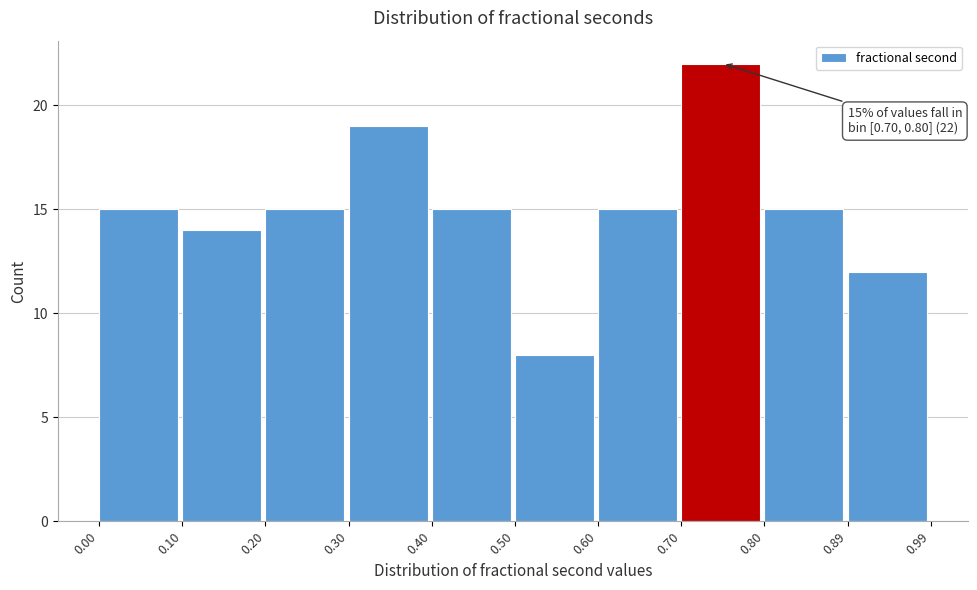

Over which range of the x-axis is the bar tallest?

0.70 to 0.80